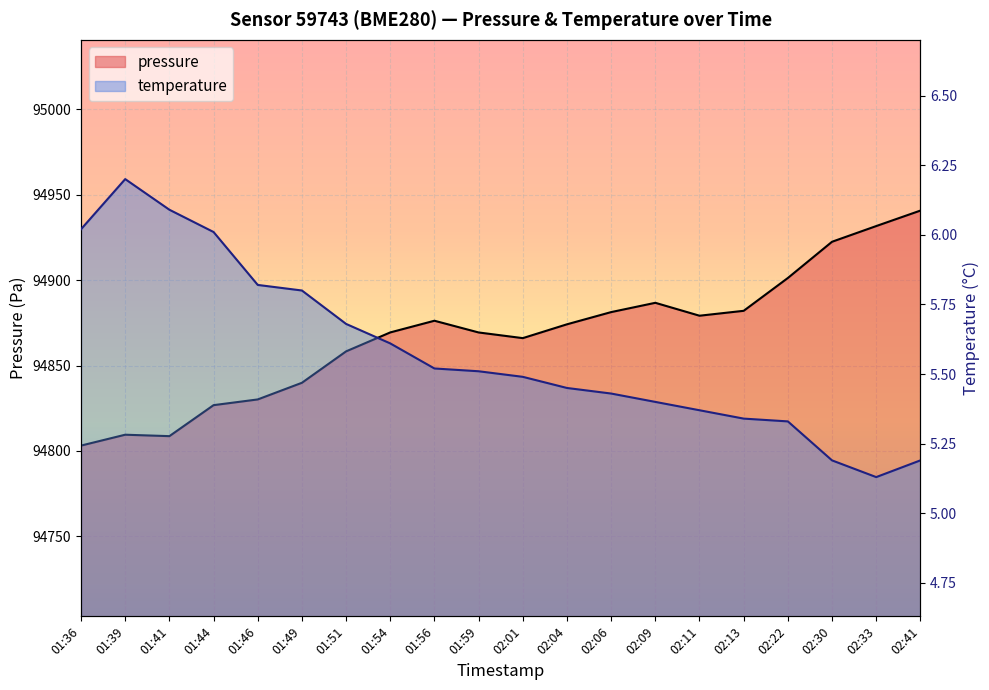

What is the minimum value shown in the chart?

5.1